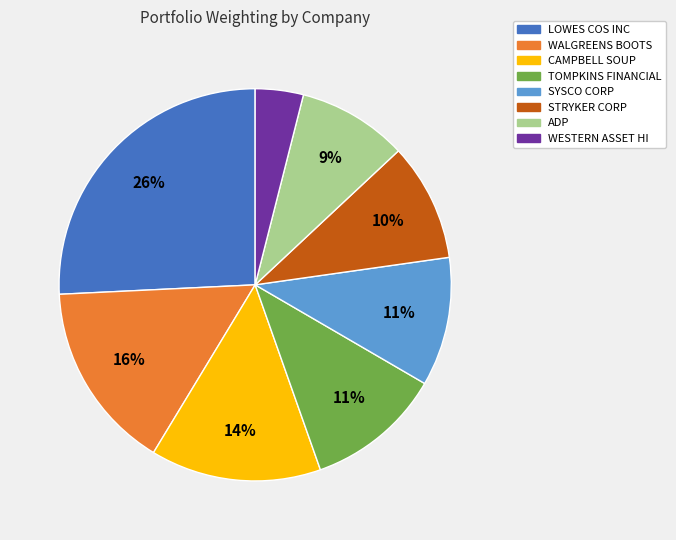

To the nearest percent, what is the average slice percentage?

12%